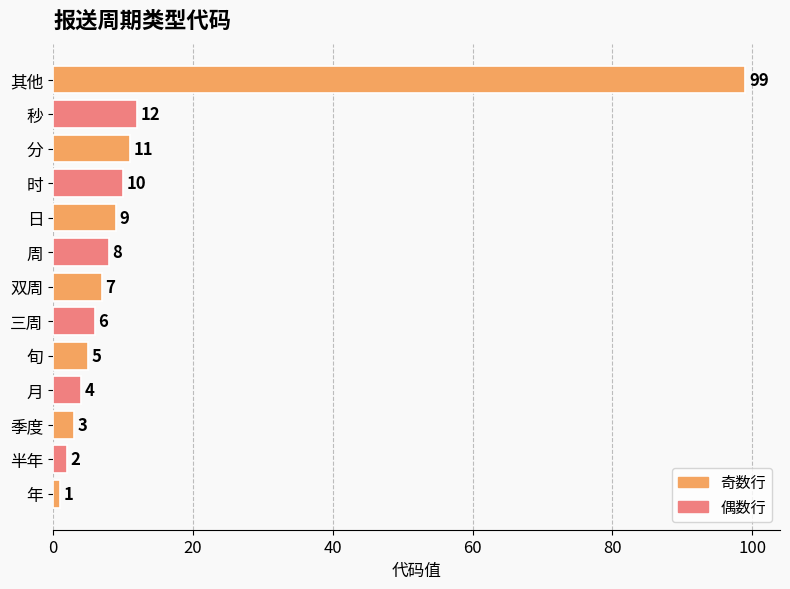

Is it true that the value at 时 is 17?

False